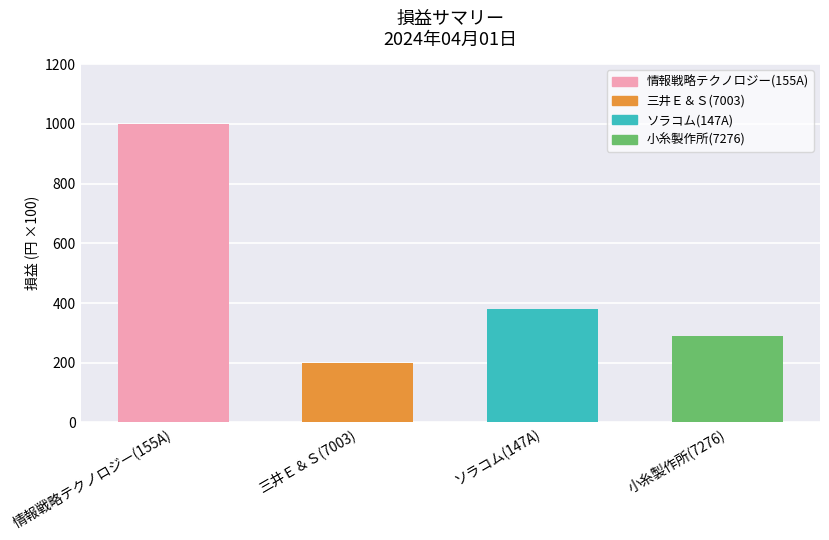

What position from the left is 三井Ｅ＆Ｓ(7003)?

2